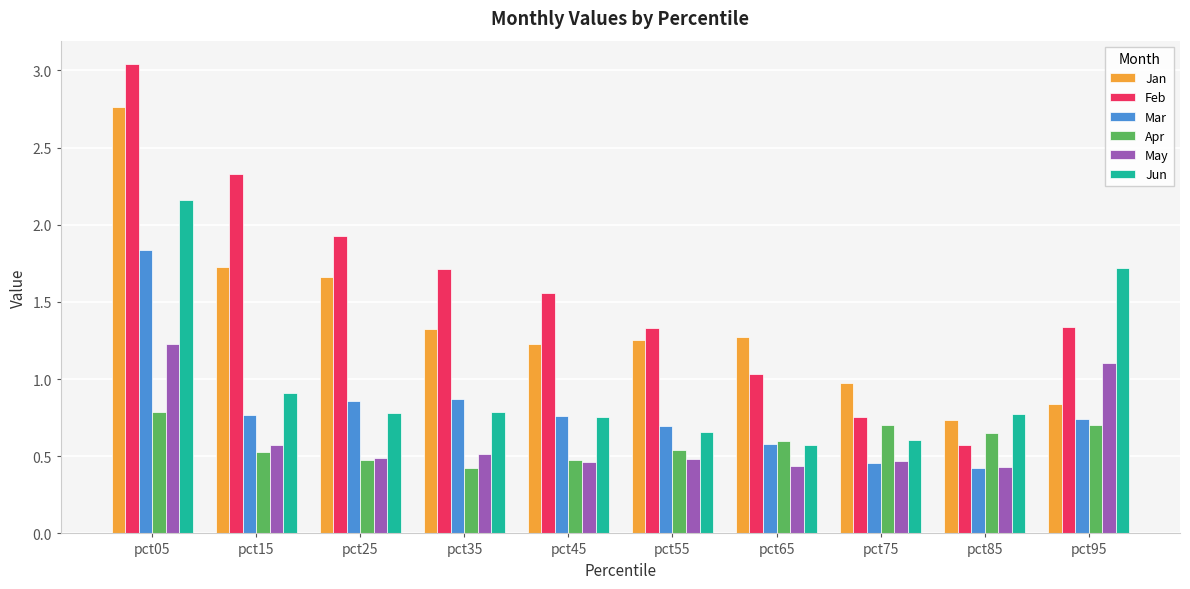

Is it true that Mar equals 1.3 at pct45?

False